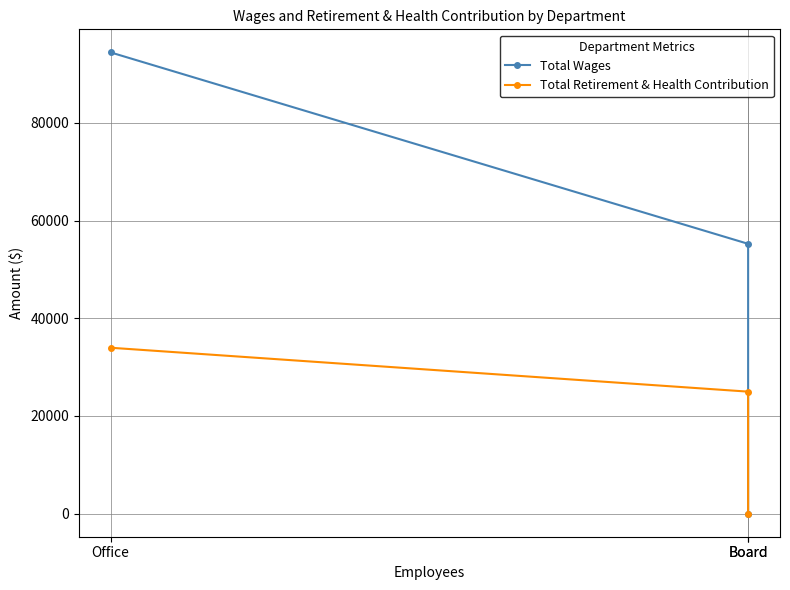

Is the value of Total Retirement & Health Contribution at Board greater than the value of Total Wages at Office?

No